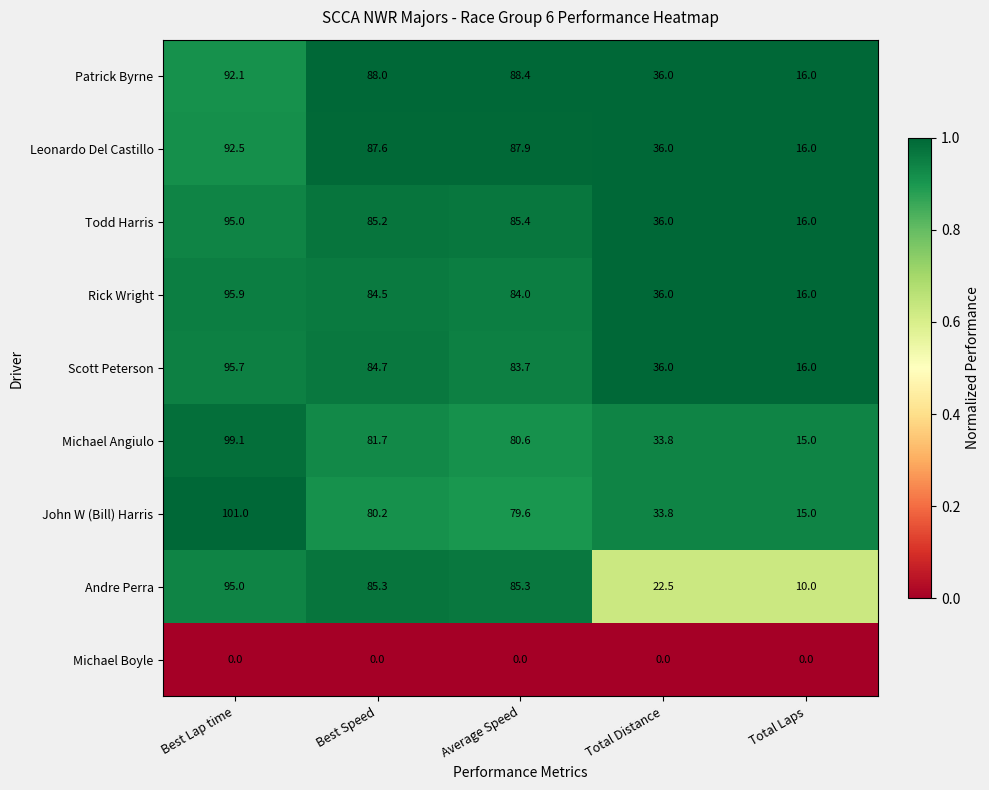

What is the difference between the maximum and minimum values in the Michael Angiulo series?

84.1